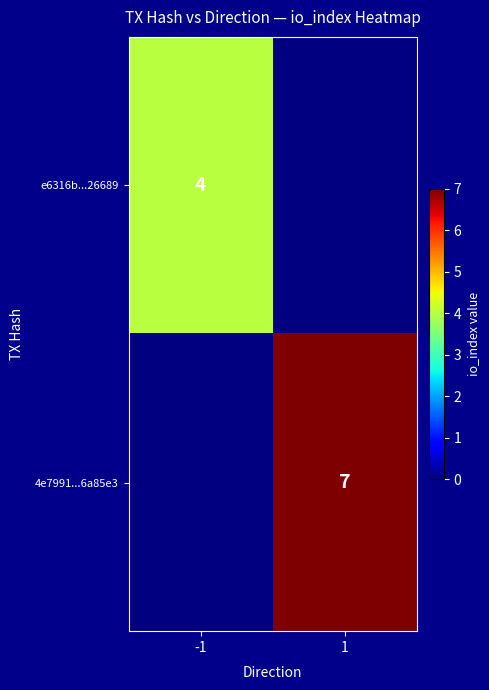

True or false: 4e7991...6a85e3 has a value of 7 at 1.

True